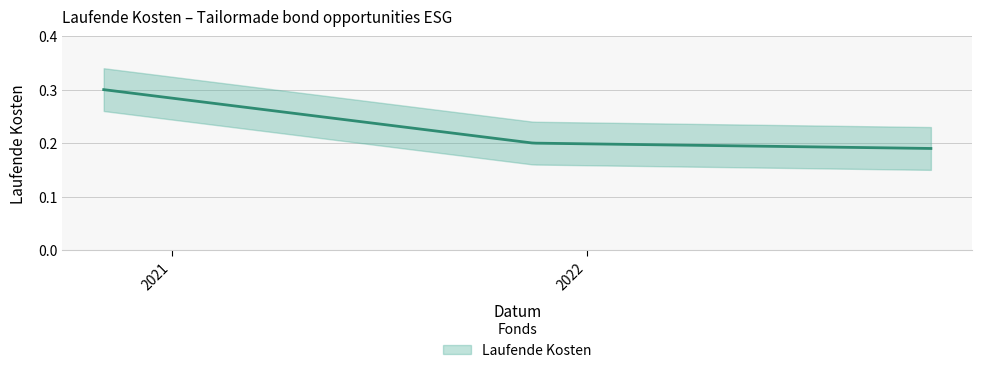

What is the label of the 1st point from the right?

2022-10-31